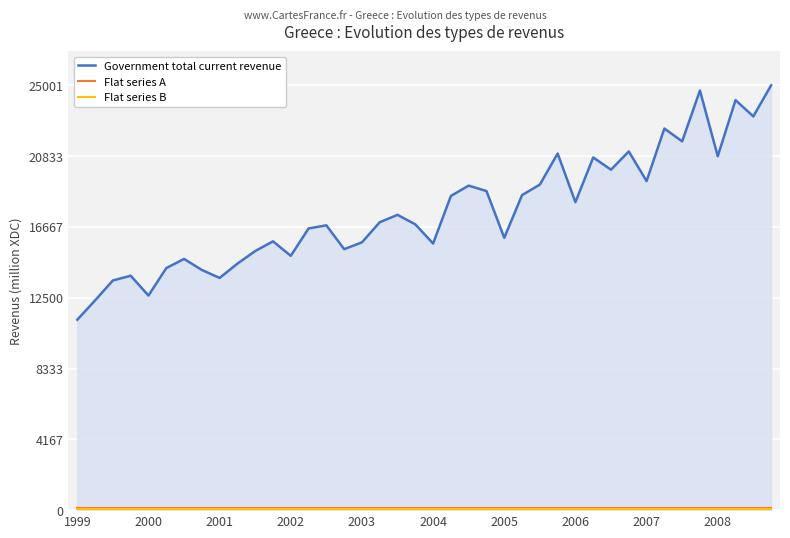

What is the minimum value for Government total current revenue?

11208